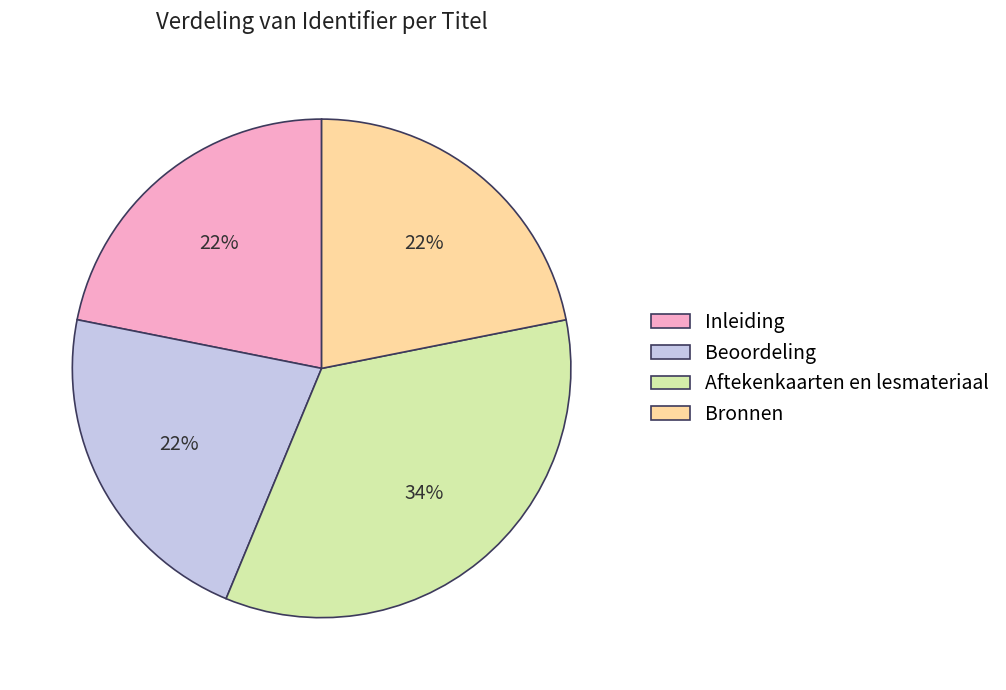

What is the ratio of the value at Inleiding to the value at Bronnen?

1.0